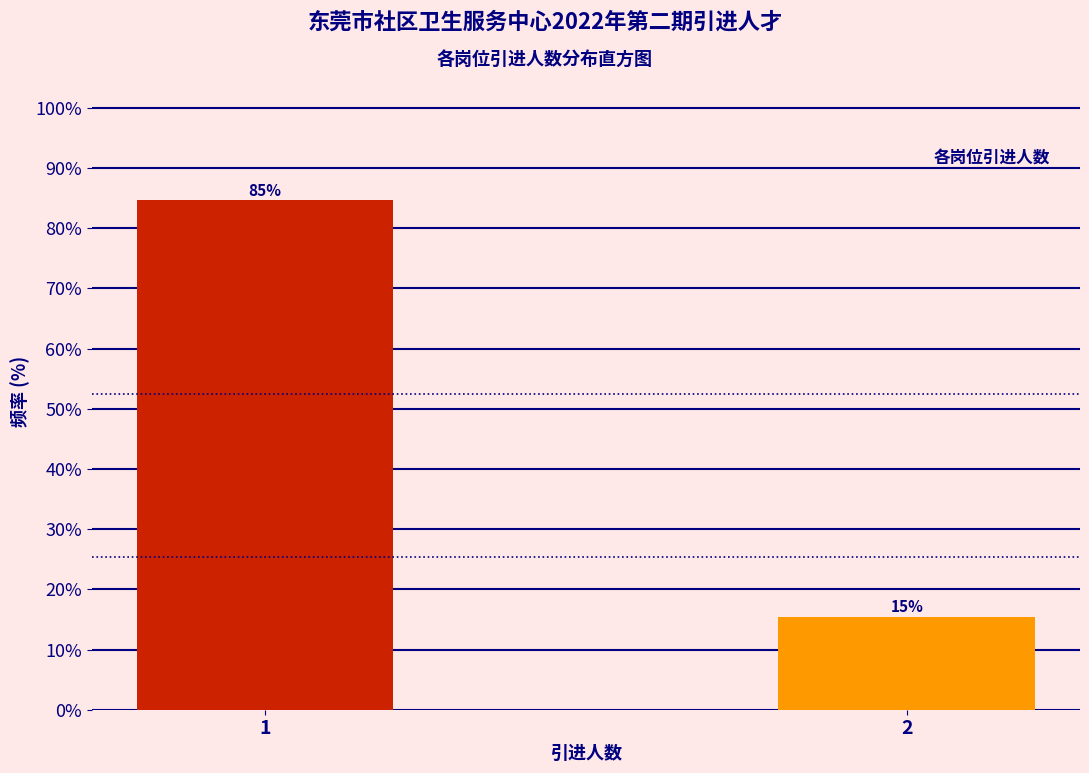

True or false: the data shows 84.6 at 1.

True